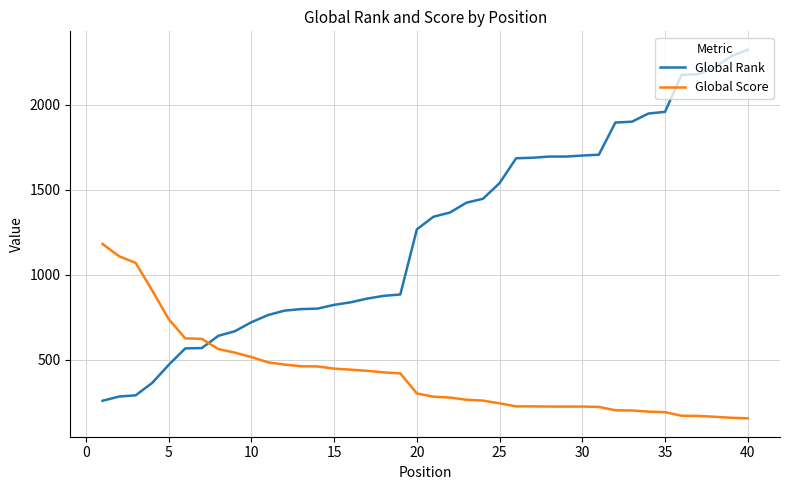

After their last crossing, which series has the higher values: Global Rank or Global Score?

Global Rank